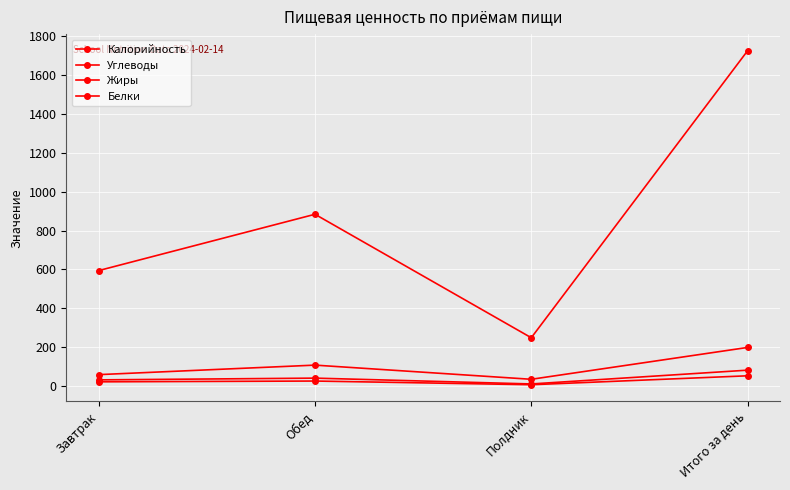

Does the chart have visible grid lines?

Yes